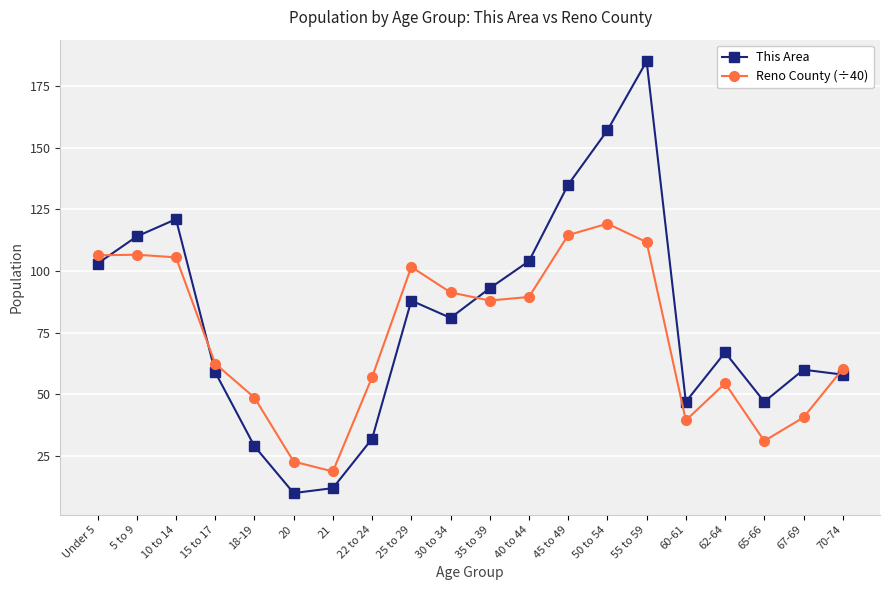

What is the sum of the This Area values at 60-61 and 70-74?

105.0